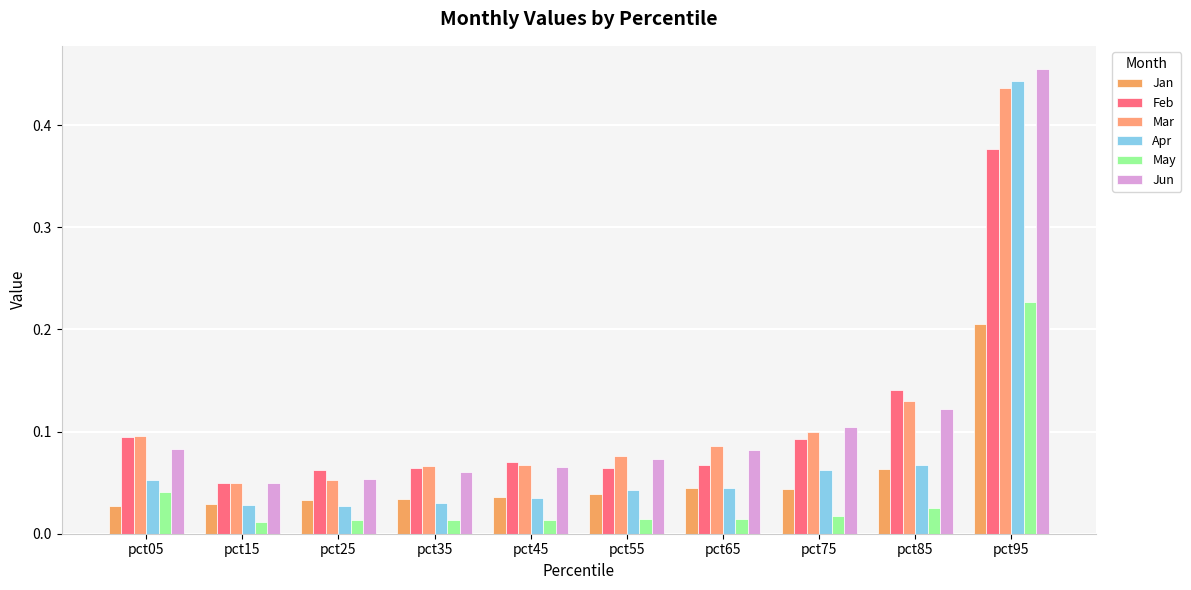

How many categories are shown in the chart?

10